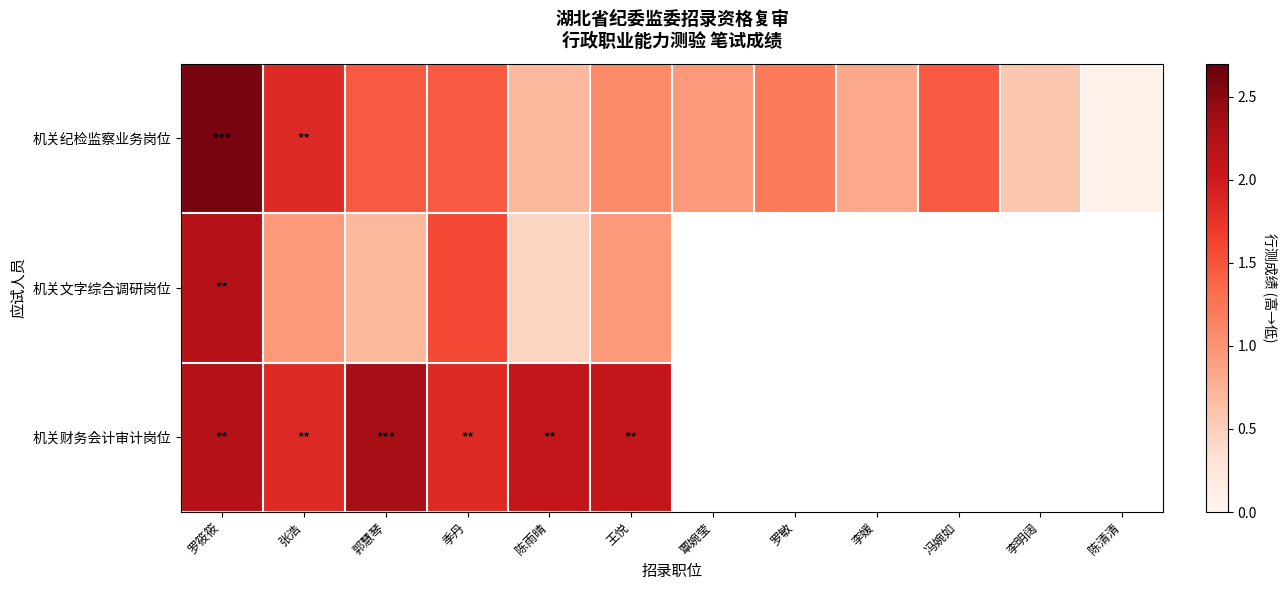

Where does the 机关纪检监察业务岗位 series first go above 1?

罗筱筱